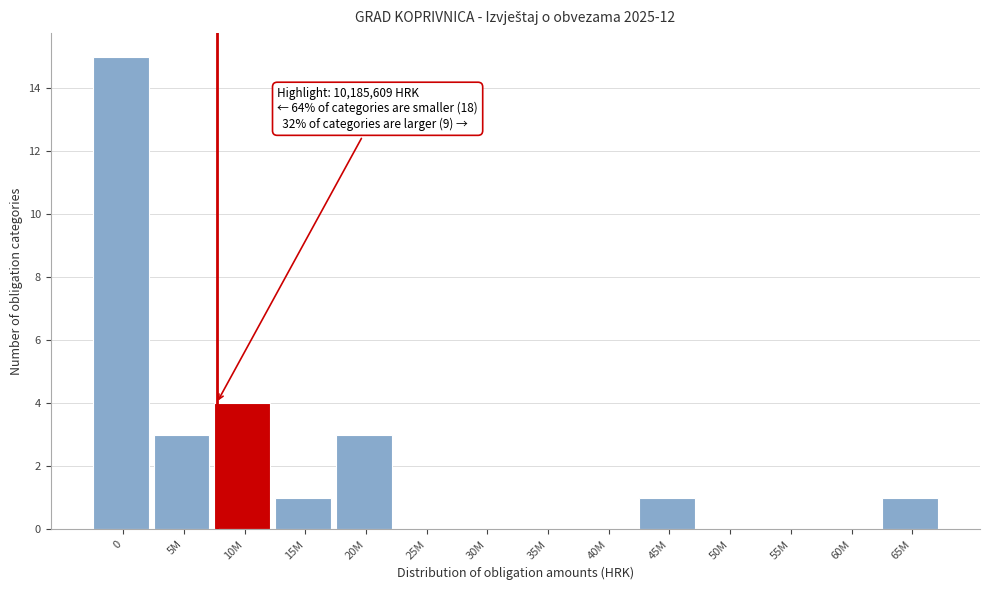

Reading right to left, list all the values displayed in this chart.

65M=1	60M=0	55M=0	50M=0	45M=1	40M=0	35M=0	30M=0	25M=0	20M=3	15M=1	10M=4	5M=3	0=15